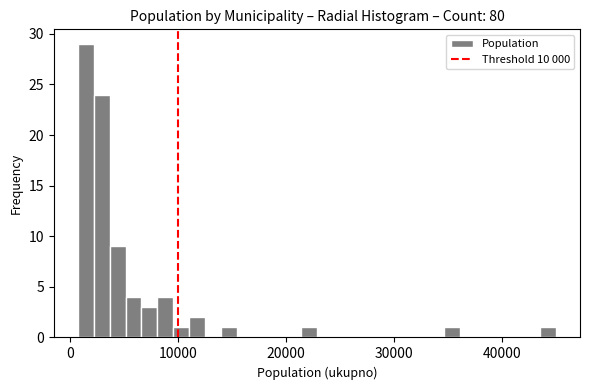

Read against the x-axis, roughly where is the centre of the tallest bar?

1000